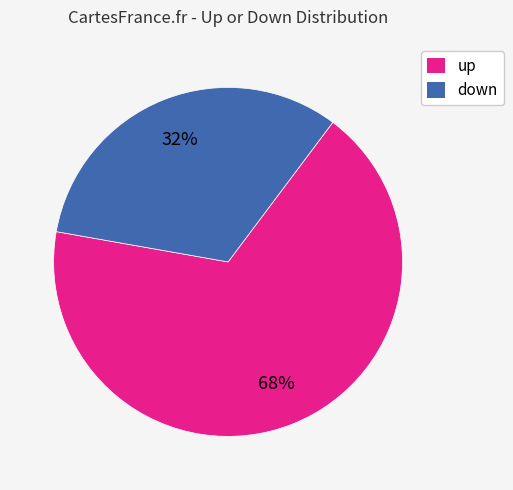

Between up and down, which is larger?

up